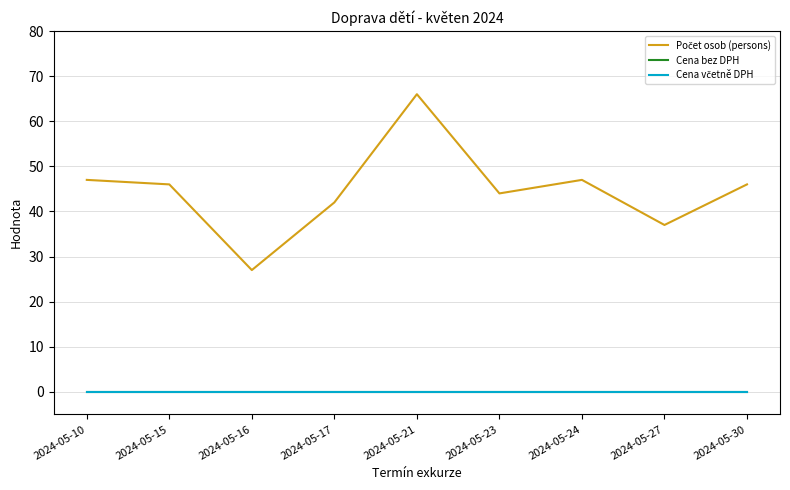

What is the difference between the highest and lowest values at 2024-05-30?

46